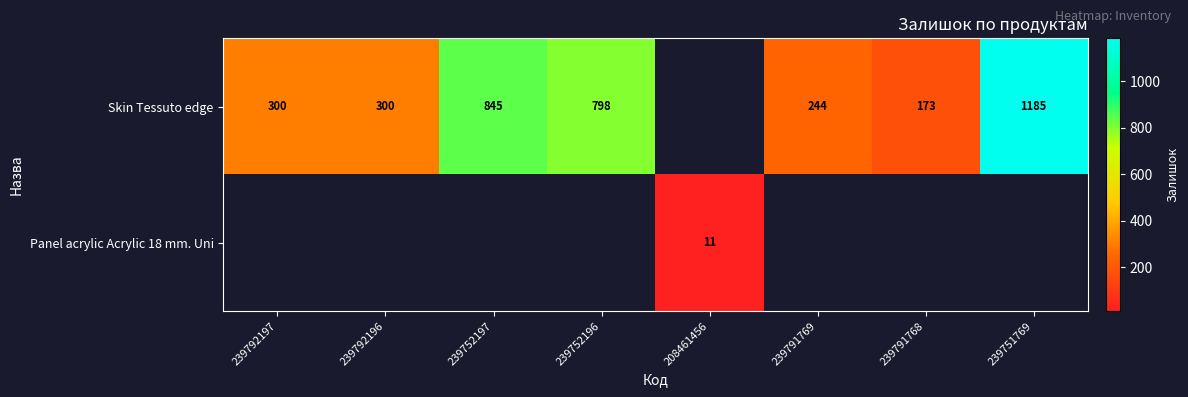

The Panel acrylic Acrylic 18 mm. Uni series shows 19 at 208461456. True or false?

False